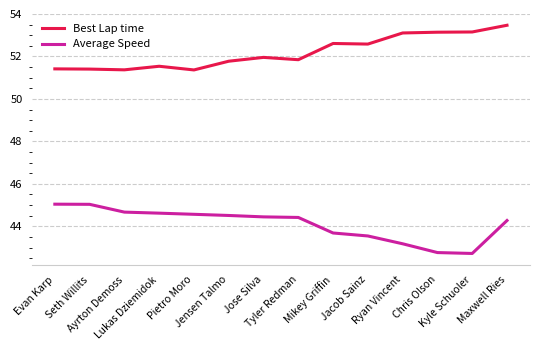

What position from the left is Seth Willits?

2